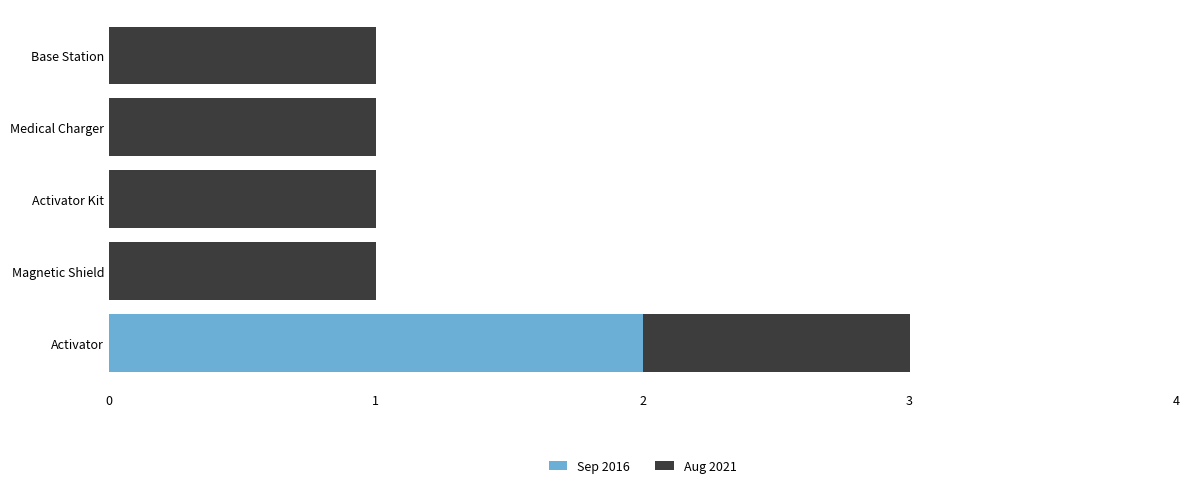

What are all the series names shown in the legend?

Sep 2016, Aug 2021